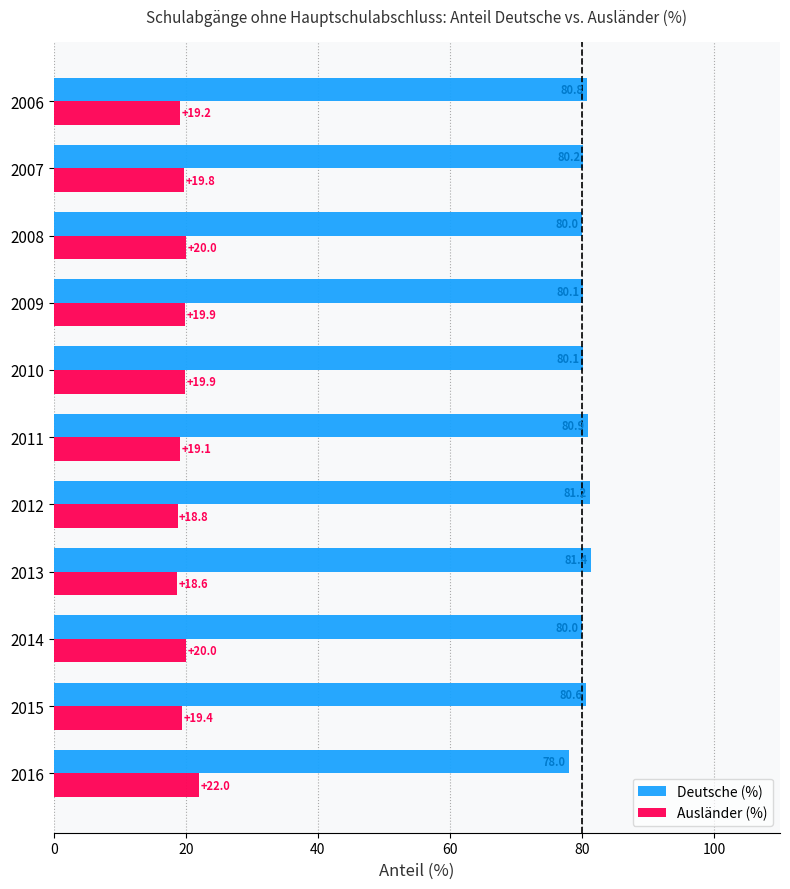

What is the sum of the Ausländer (%) values at 2009 and 2011?

39.0